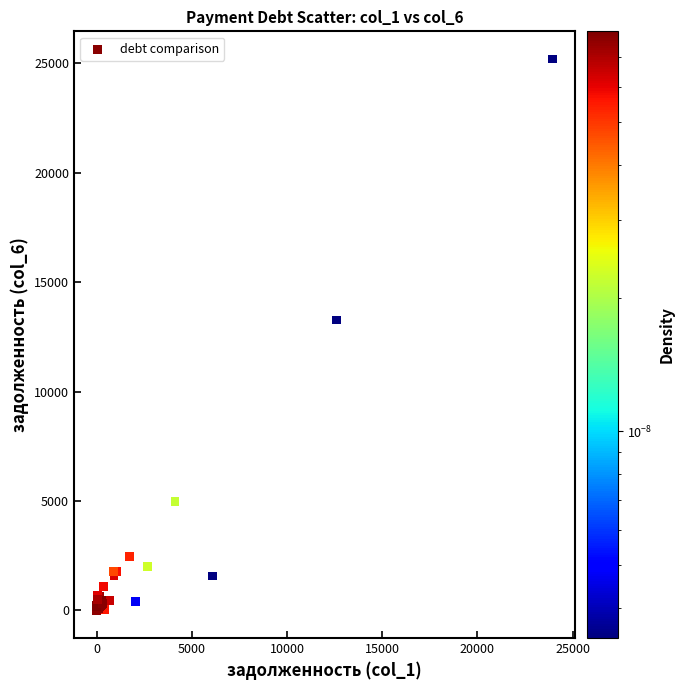

What Y value in the scatter plot is closest to 12597?

13263.8